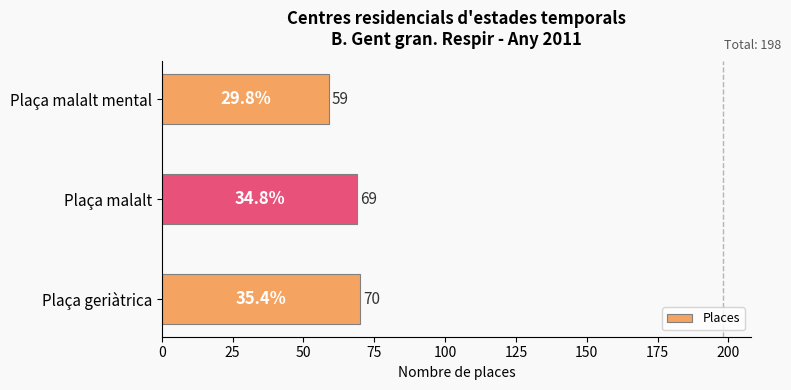

How many data points does each series have?

3